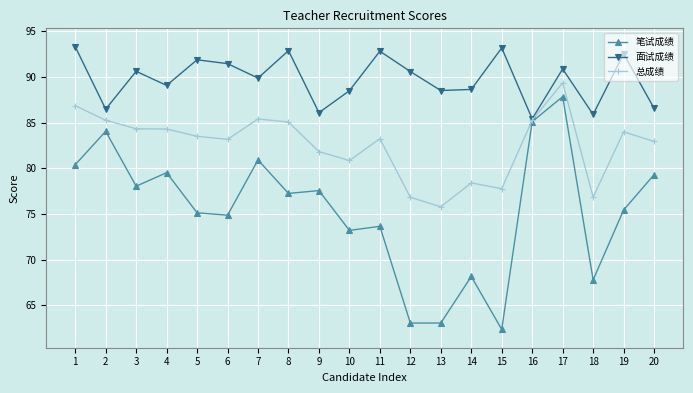

Rank the series at 9 from lowest to highest value.

笔试成绩, 总成绩, 面试成绩